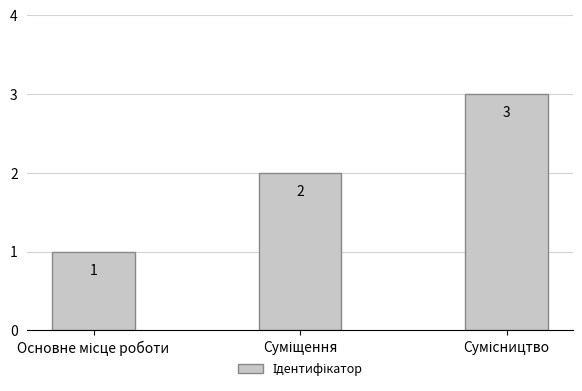

What is the greatest value displayed?

3